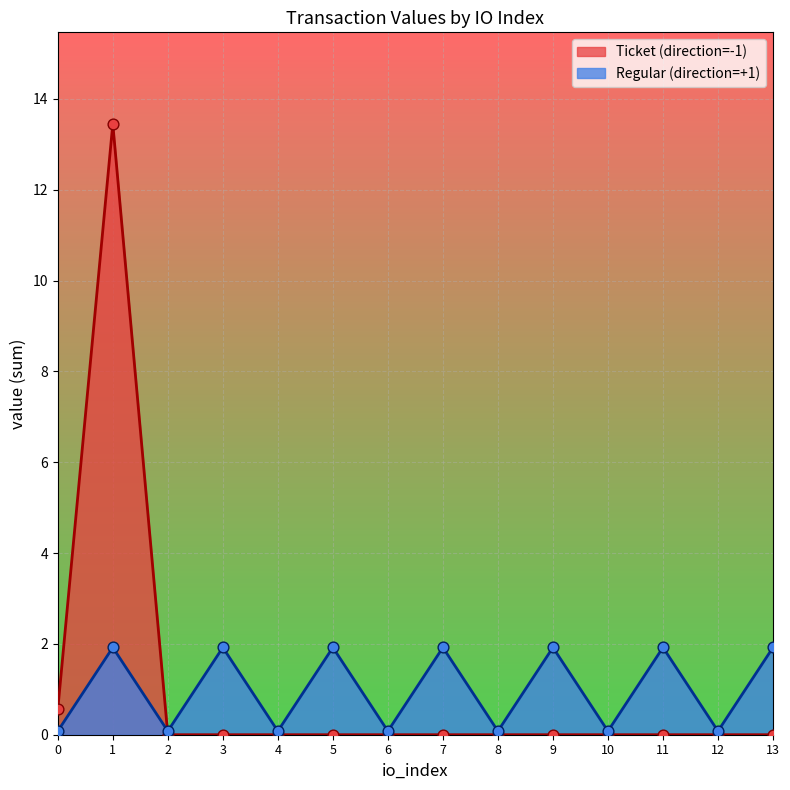

At how many categories does at least one series exceed 10?

1